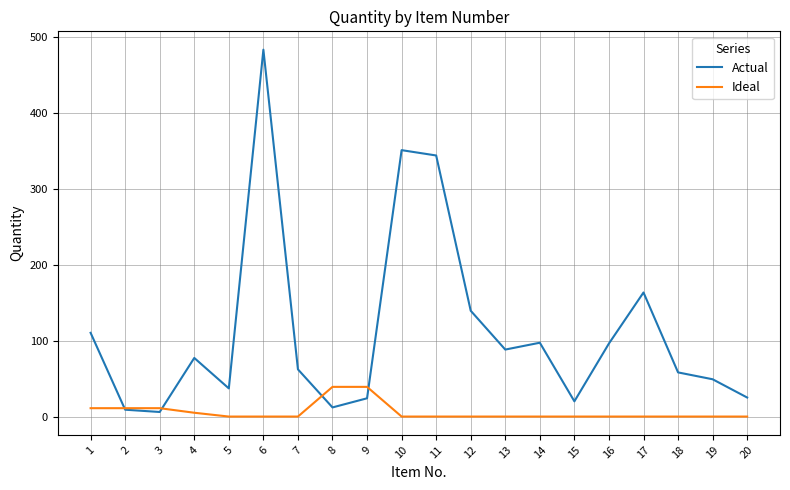

At which label does Actual reach its peak?

6